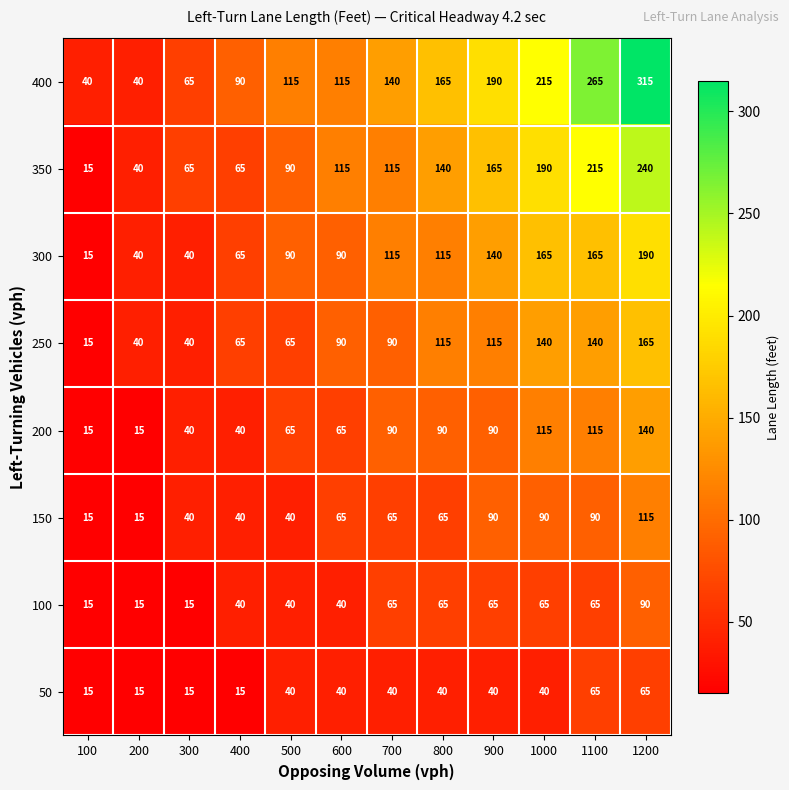

Which series has the largest total across all categories?

400